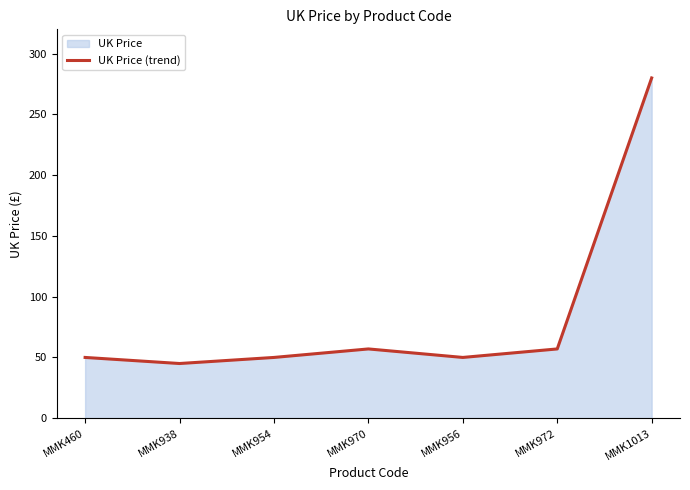

List the labels in order of value, smallest first.

MMK938, MMK460, MMK954, MMK956, MMK970, MMK972, MMK1013